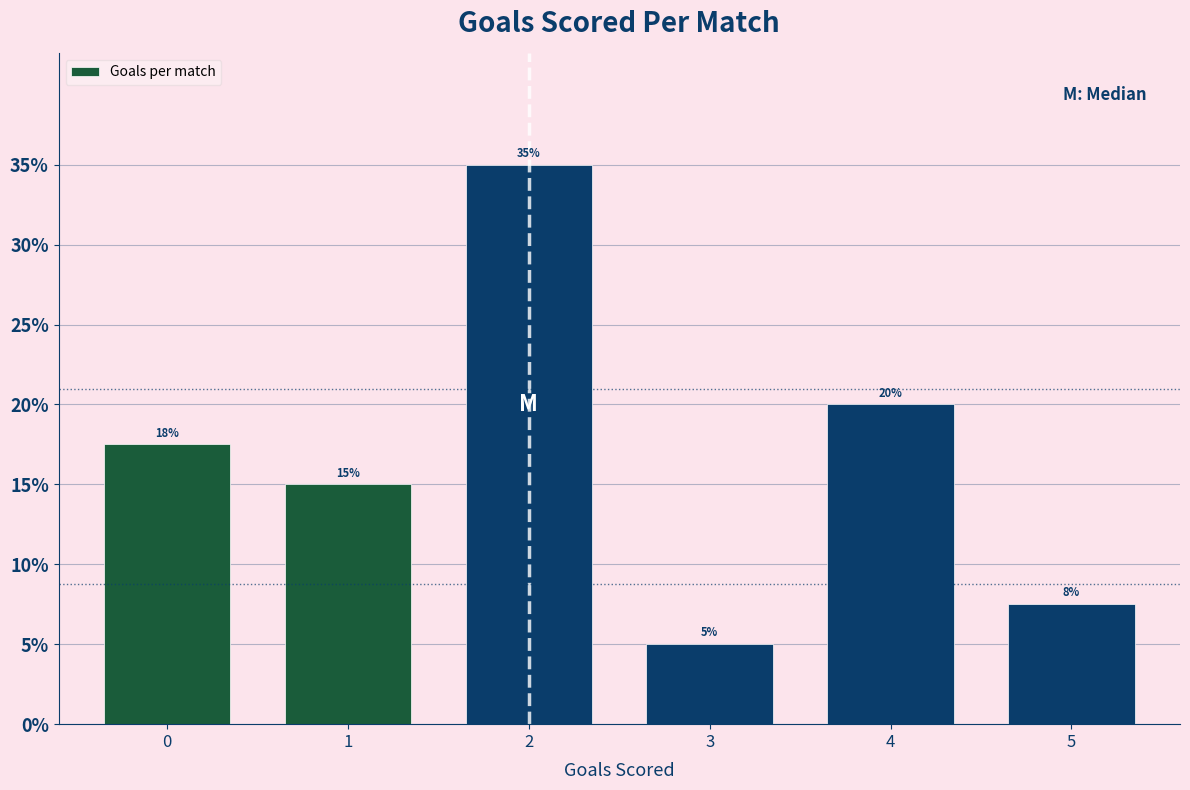

What is the difference between the maximum and minimum values?

30.0